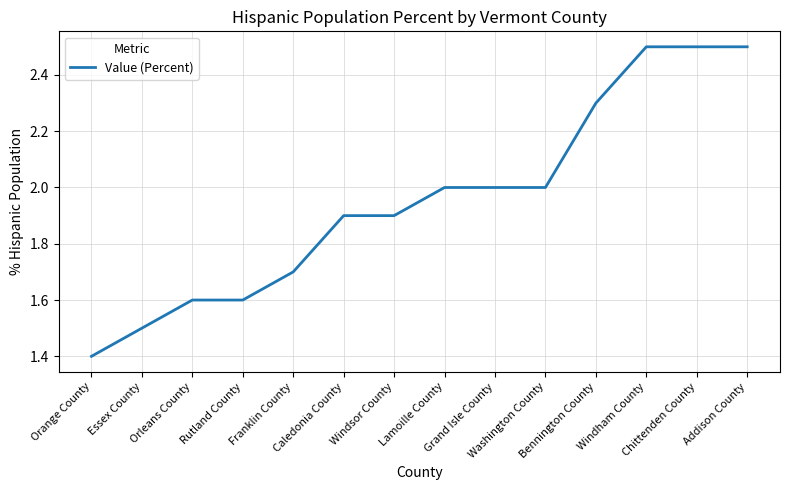

What is the sum of the values at Orleans County and Windham County?

4.1